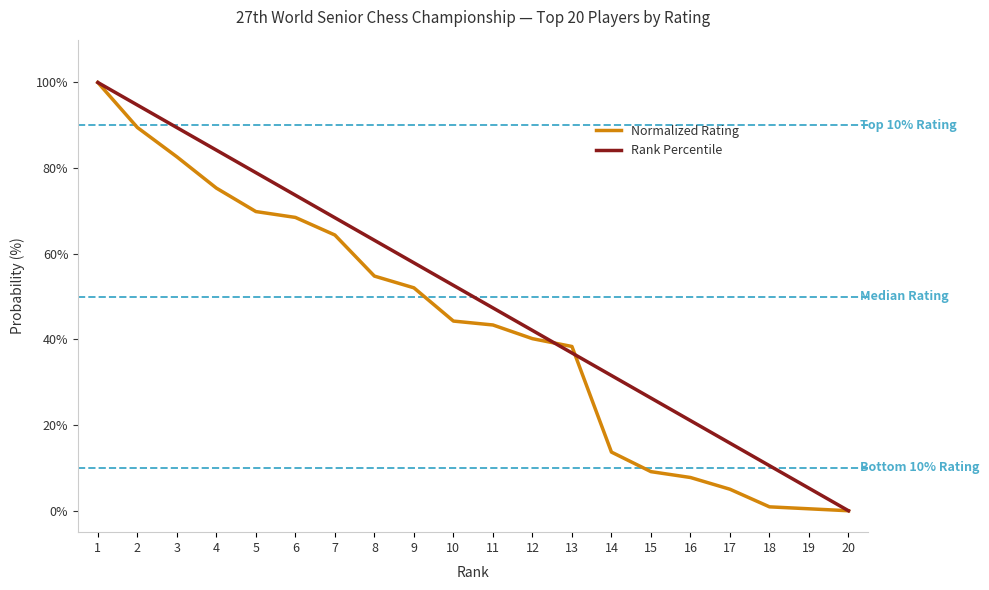

List the series in order of their overall mean, highest first.

Rank Percentile, Normalized Rating